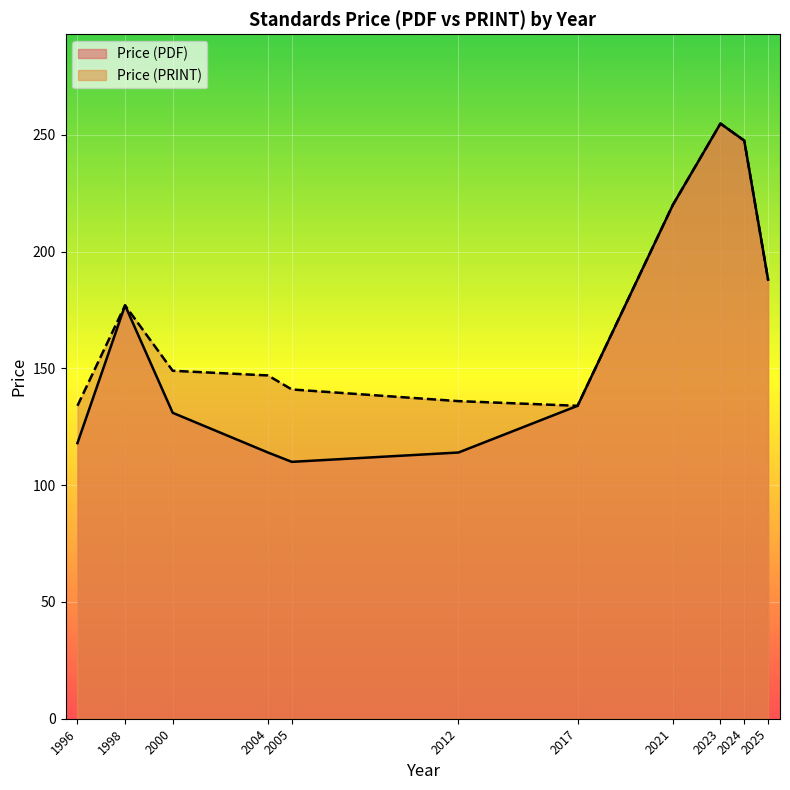

The value of Price (PRINT) at 2004 is 147.0. True or false?

True